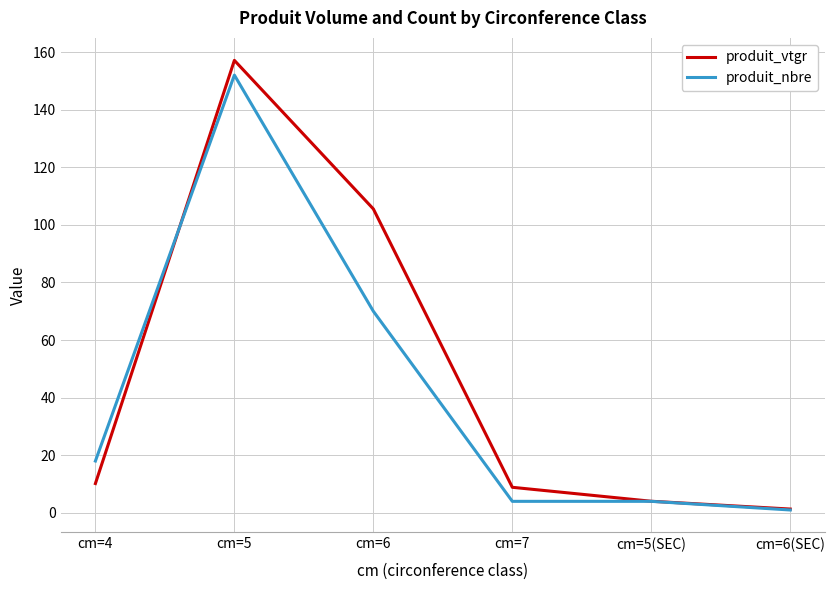

What is the greatest value displayed?

157.1